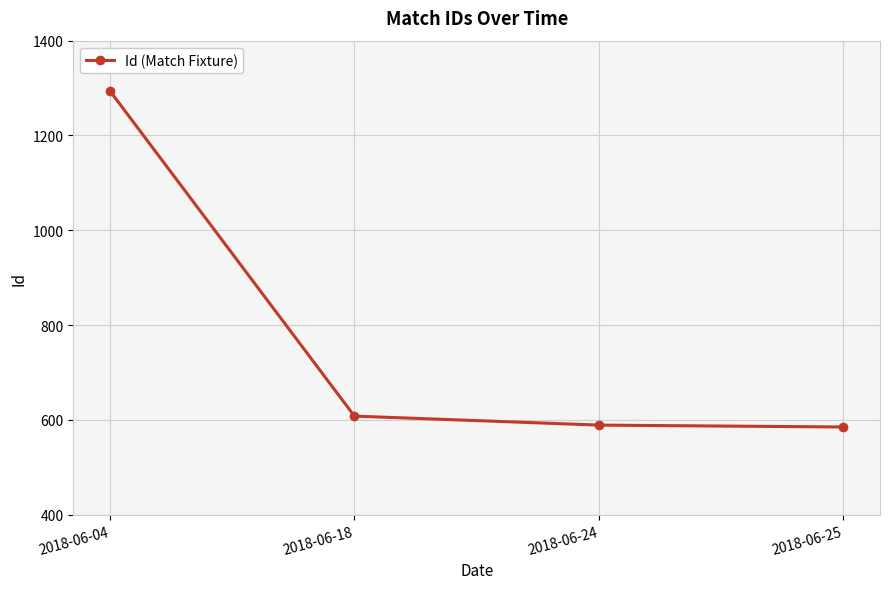

What is the maximum value shown in the chart?

1294